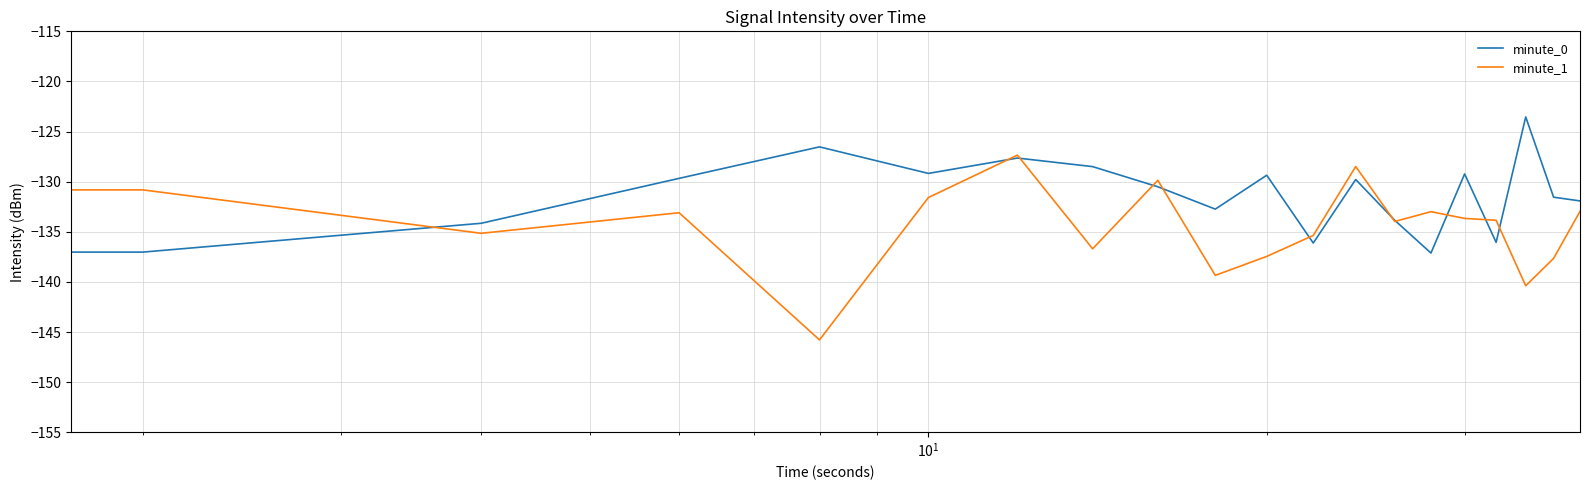

What is the maximum value shown in the chart?

-123.5